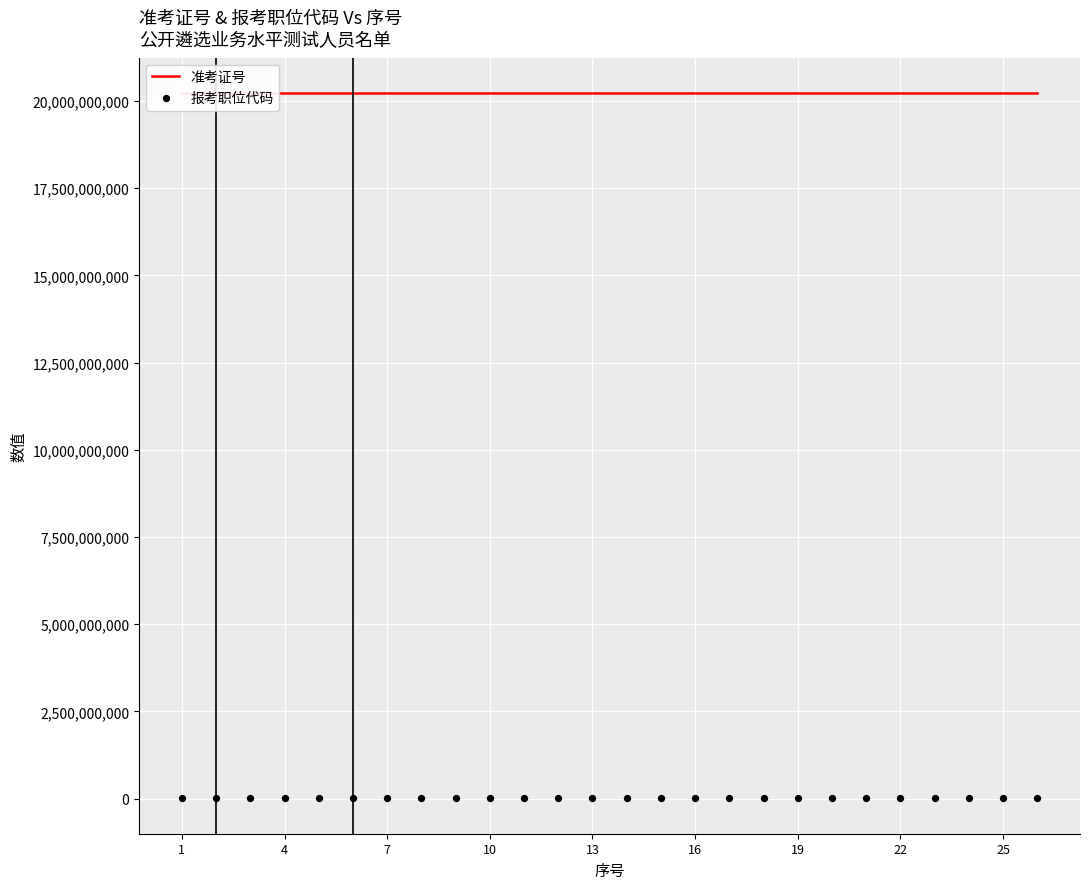

Is the value of 准考证号 at 15 greater than the value of 报考职位代码 at 25?

Yes